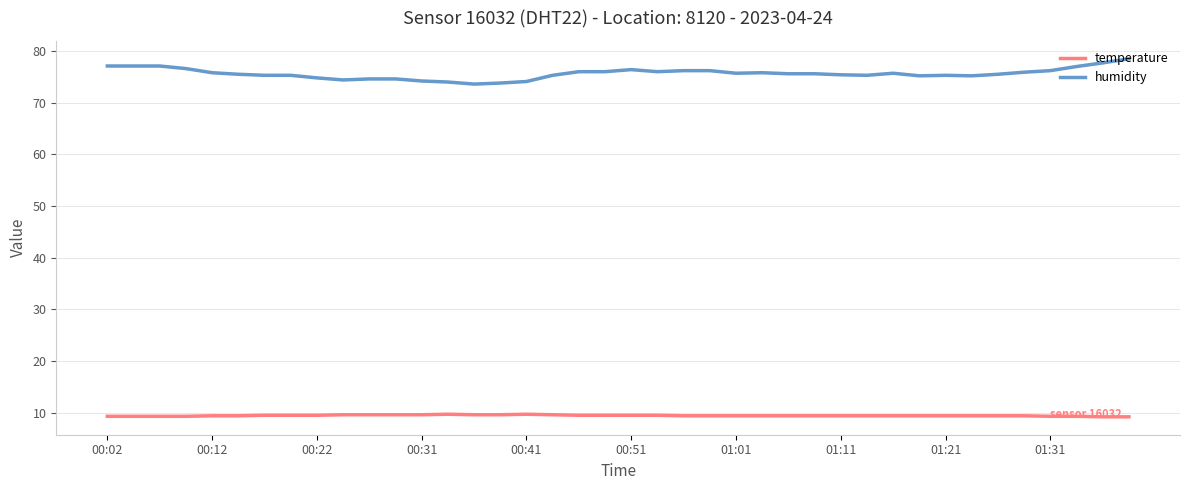

What is the maximum value shown in the chart?

78.5